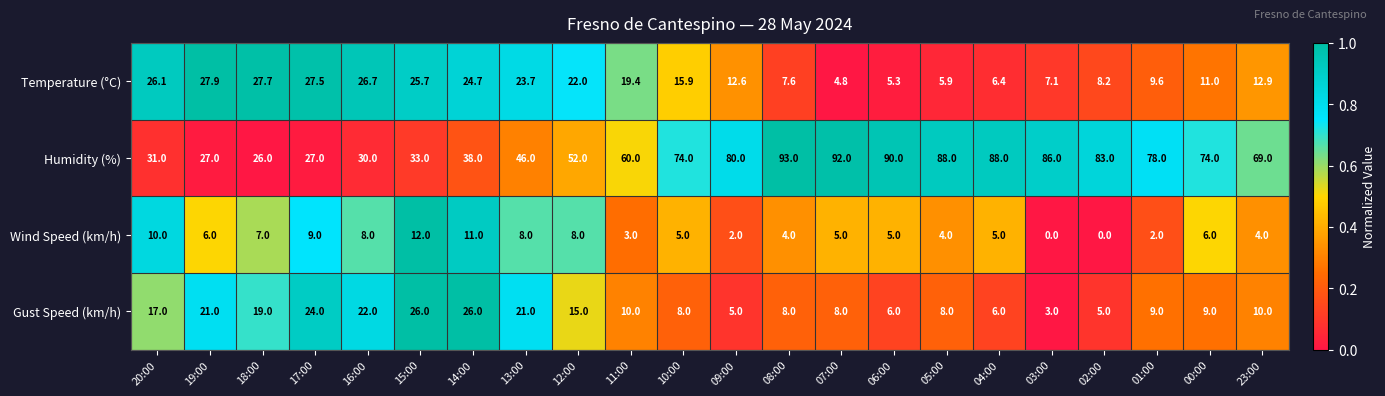

What is the sum of the Gust Speed (km/h) values at 06:00 and 15:00?

32.0